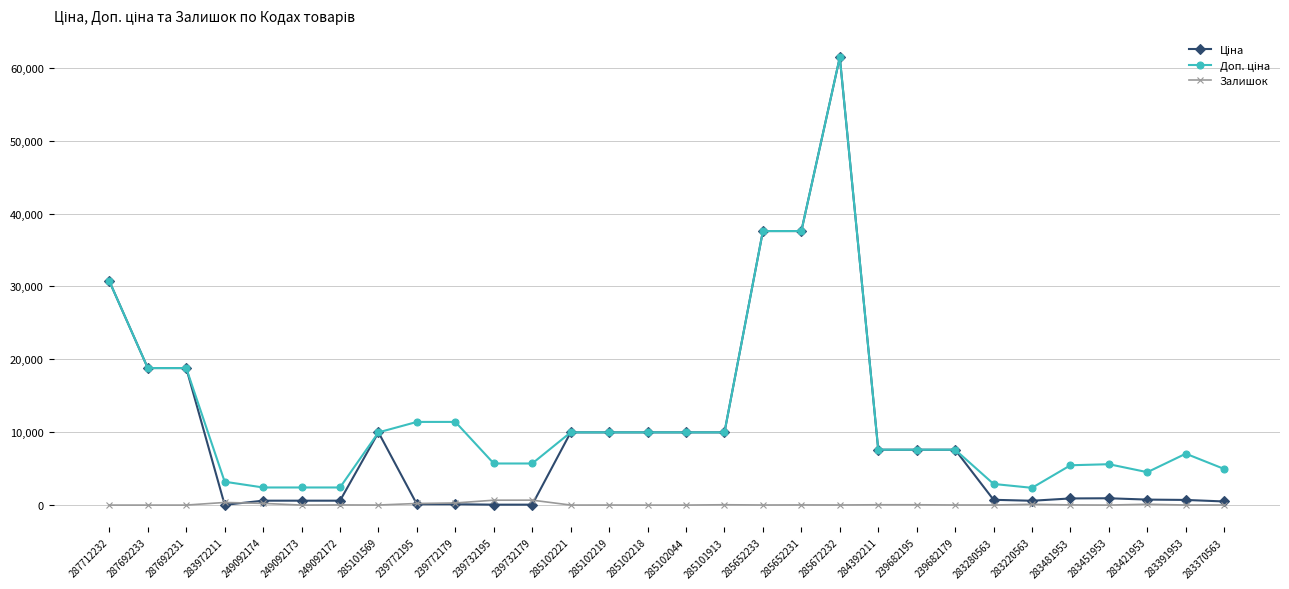

At which category is the sum across all series the highest?

285672232